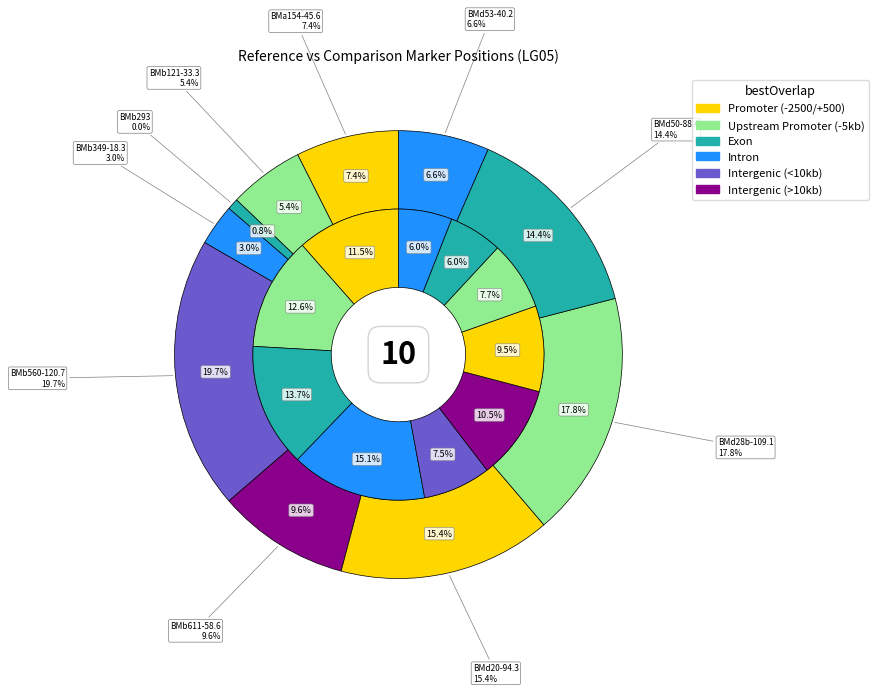

Rank the categories by value from highest to lowest.

BMb560-120.7, BMd28b-109.1, BMd20-94.3, BMd50-88.4, BMb611-58.6, BMa154-45.6, BMd53-40.2, BMb121-33.3, BMb349-18.3, BMb293